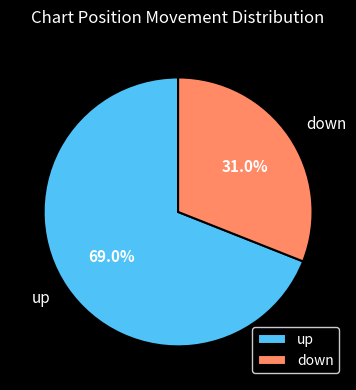

To the nearest percent, what portion does down represent?

31%